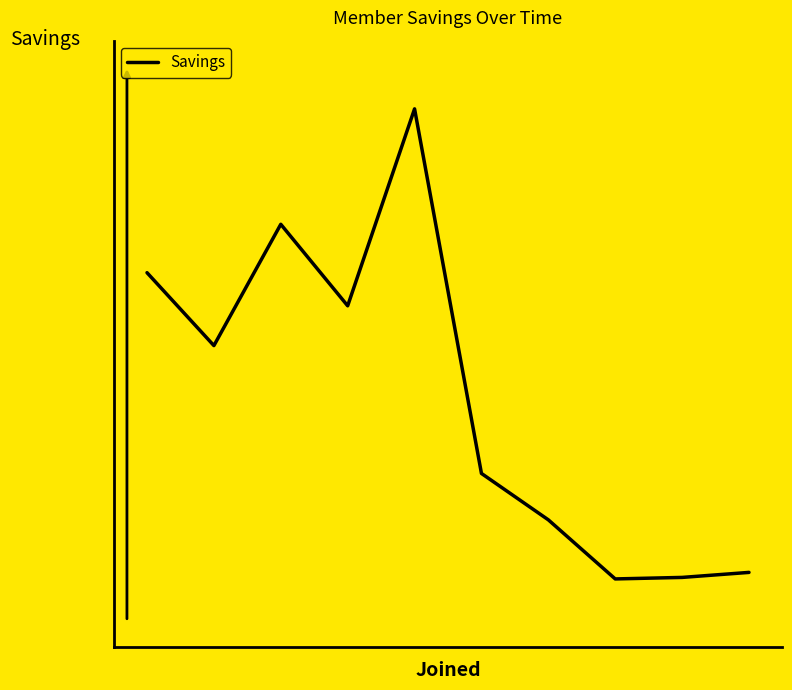

Does the chart display data point markers on the line(s)?

No